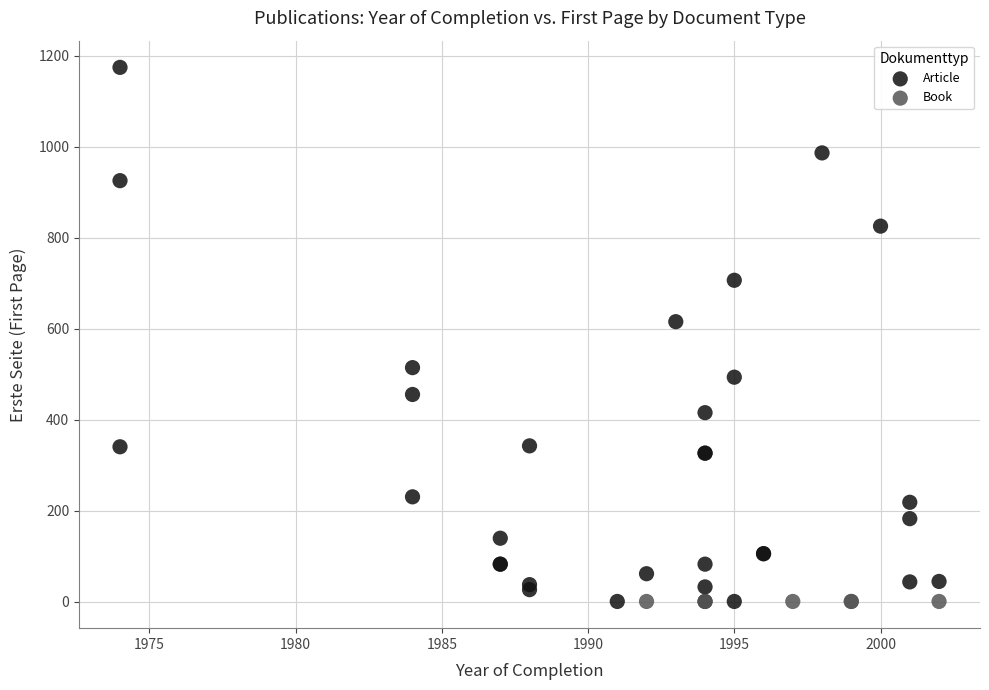

Which series contains the highest Y value?

Article